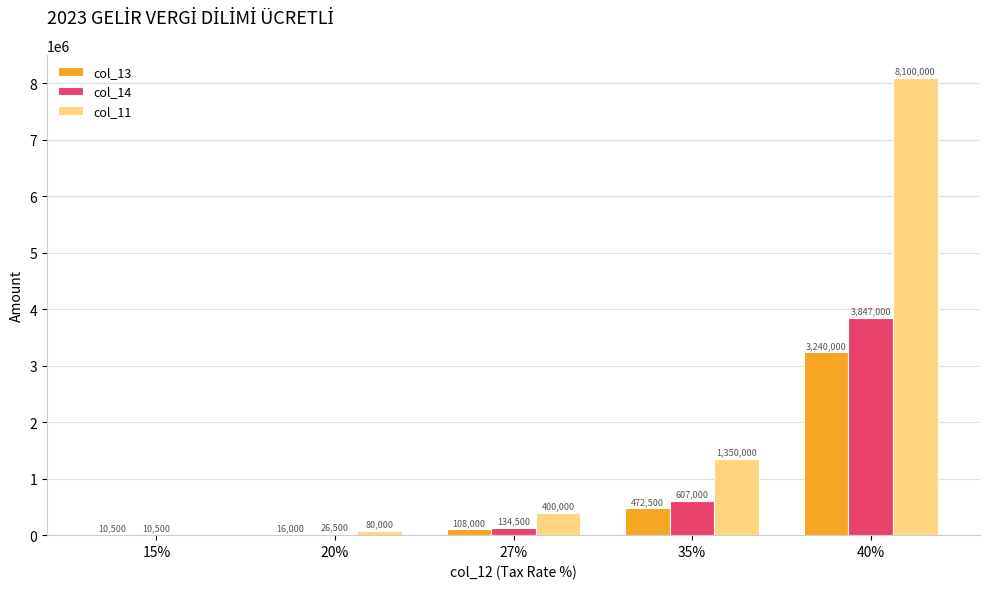

Read the col_14 value at 15%, to the nearest 100.

10500